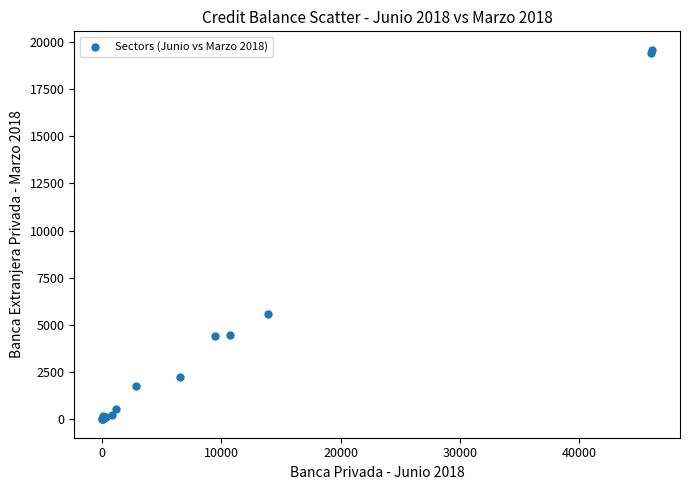

What Y value in the scatter plot is closest to 9787?

5573.8